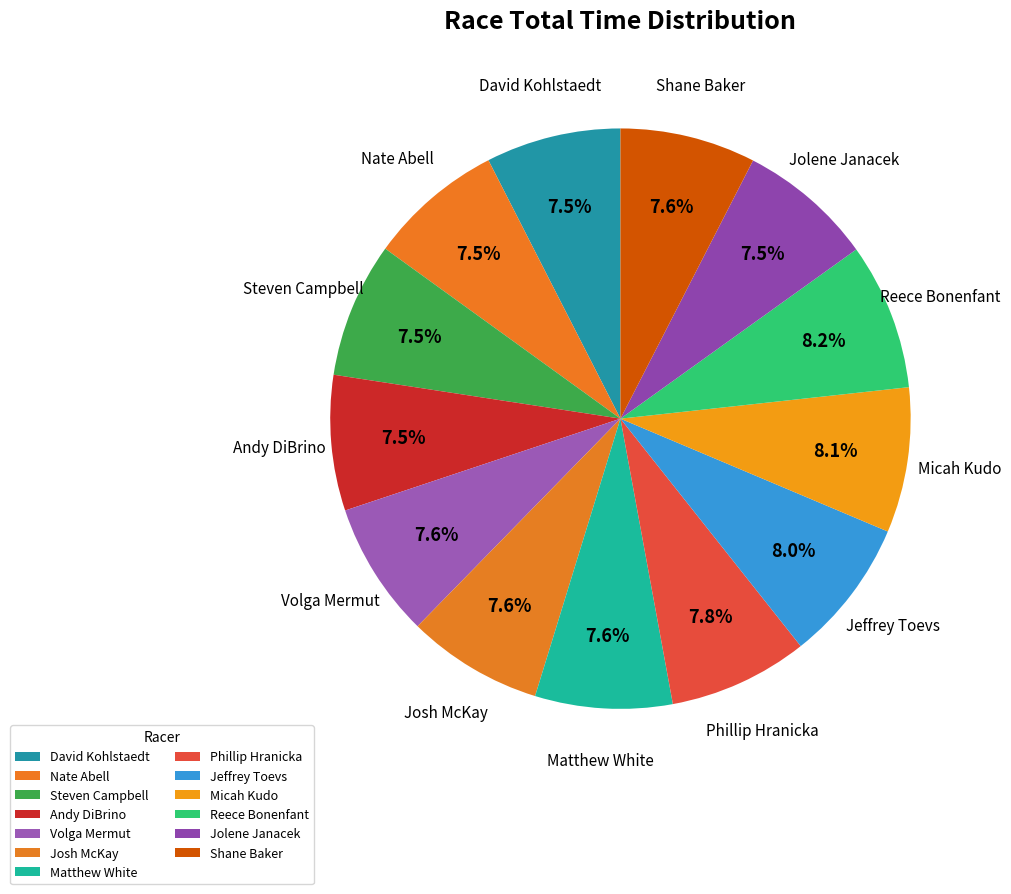

How many segments does this pie chart have?

13